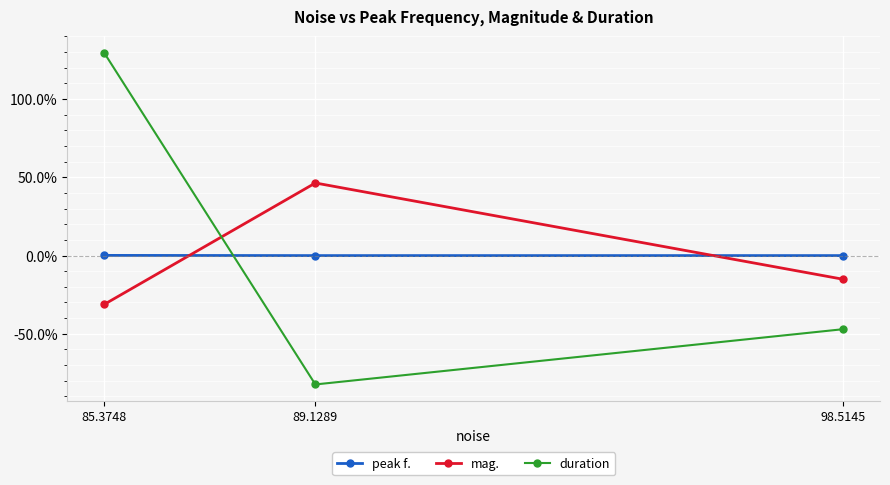

What is the value of the duration point at the 3rd from the left?

-47.1